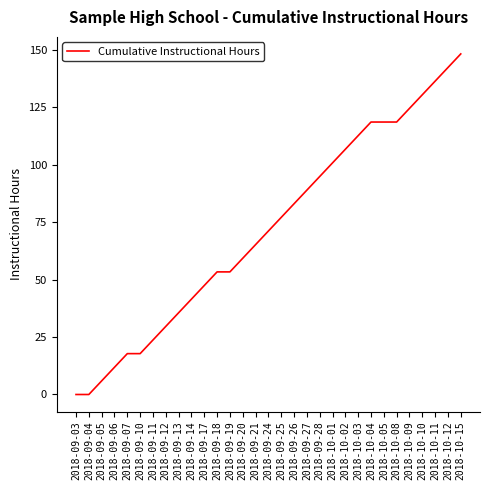

The chart shows a value of 83.1 at 2018-09-26. True or false?

True